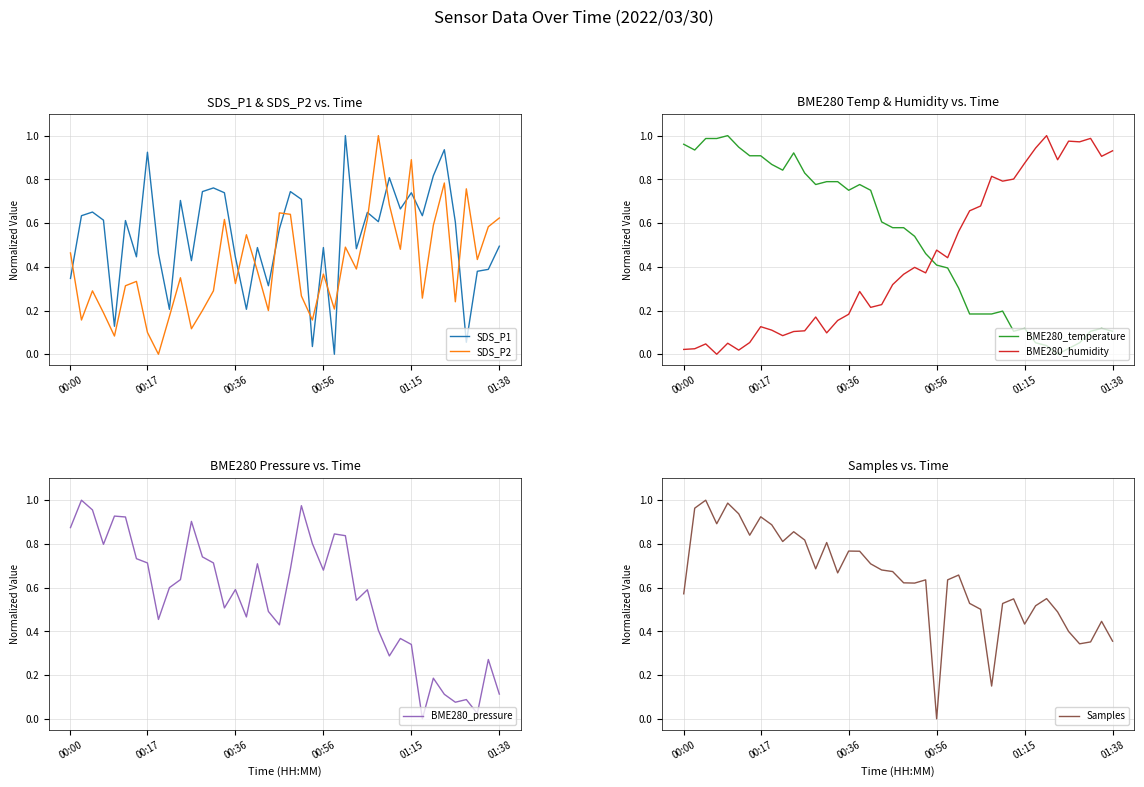

What is the total value across all series at 24?

2.5